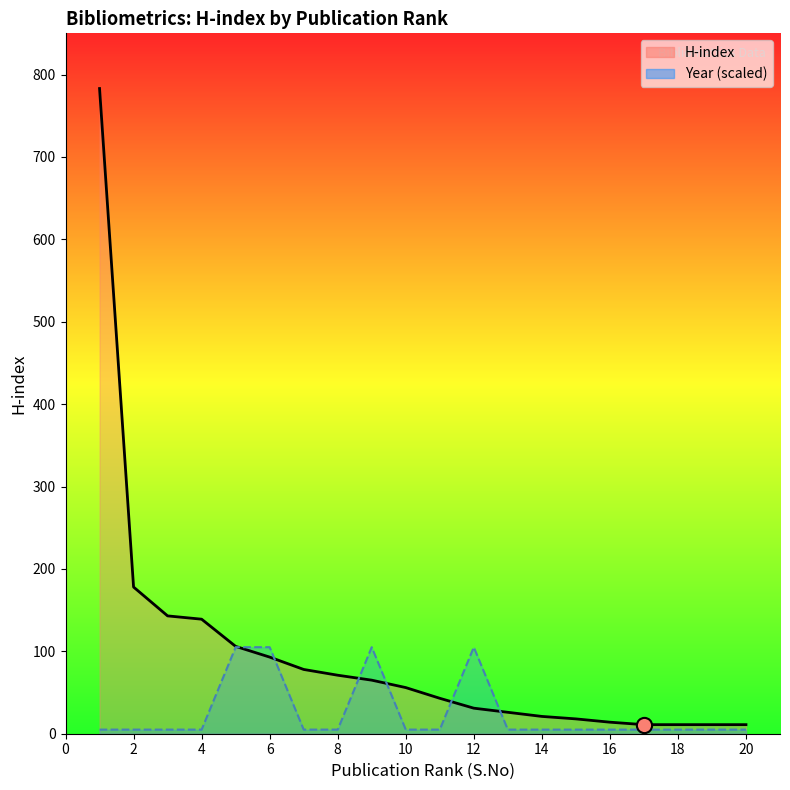

Is the value of Year (scaled) at 8 greater than the value of H-index at 4?

No